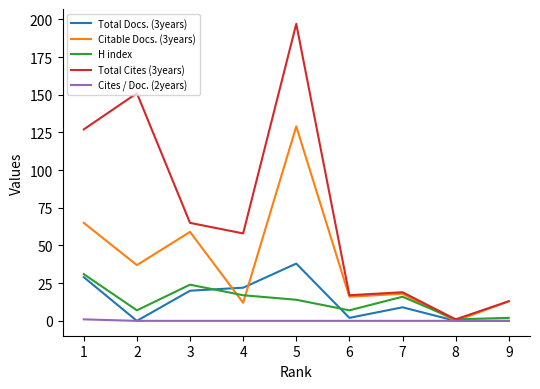

Does the chart have visible grid lines?

No